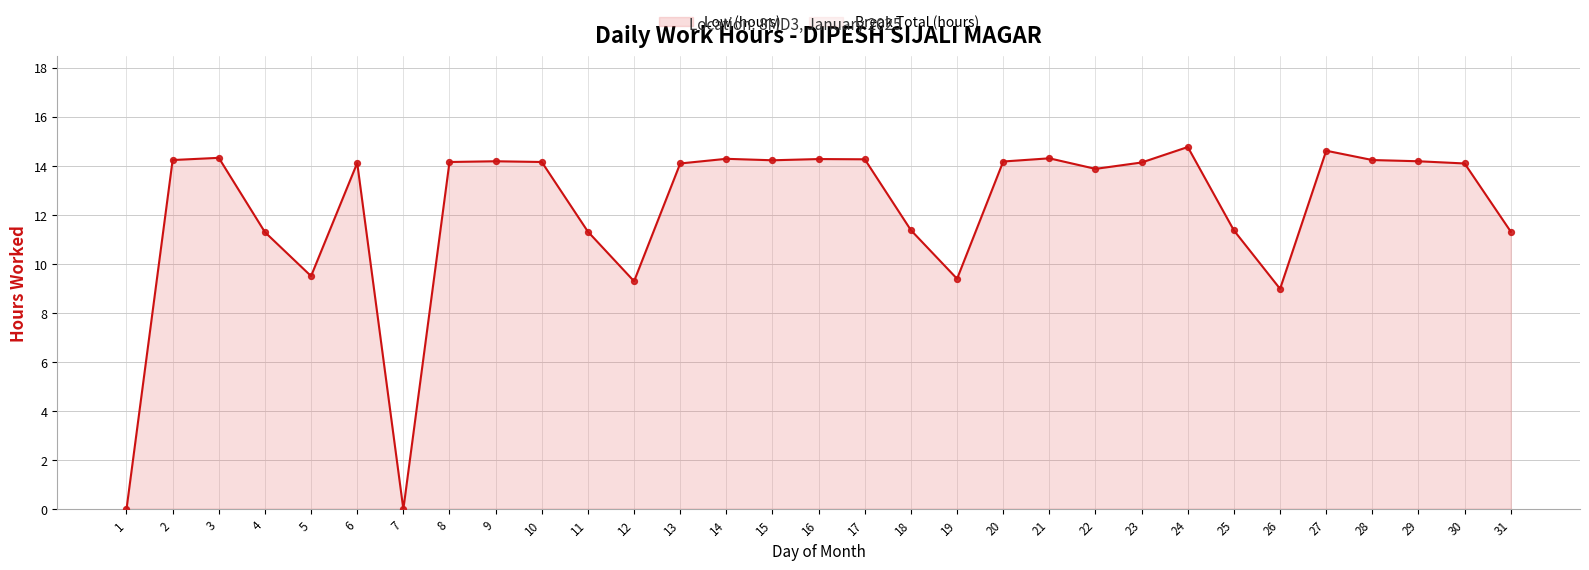

Which series has the largest total across all categories?

Low (hours)